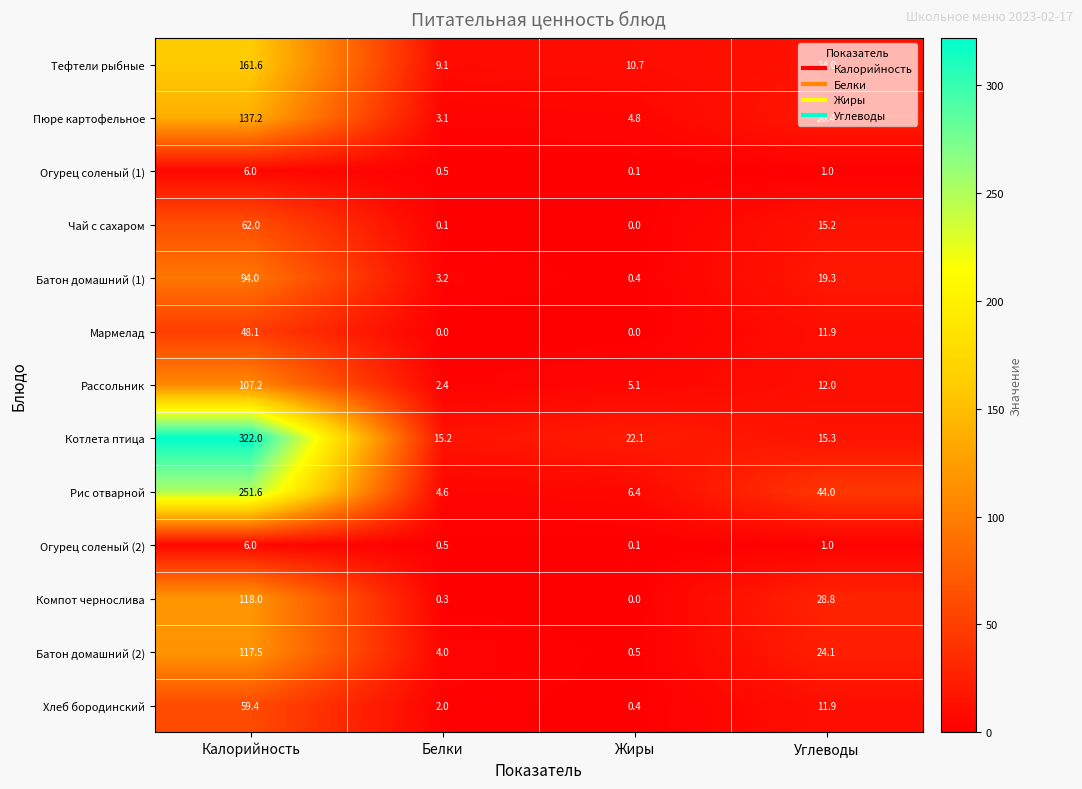

How many series are shown in this chart?

13